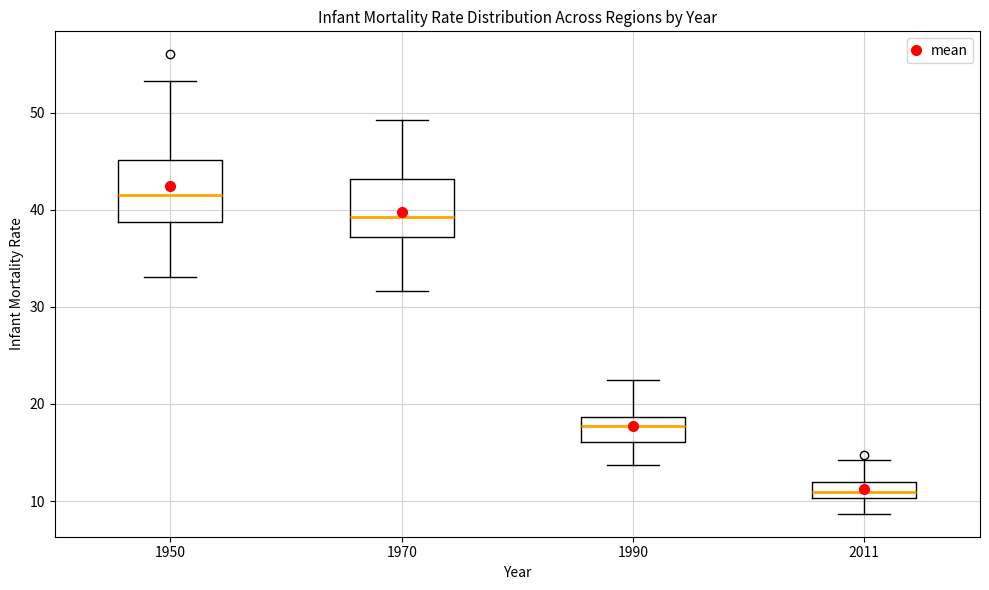

Reading left to right, transcribe this box plot: for each box, give where its median line is, the range the box spans, and where its two whiskers end, as read against the y-axis. The values are not printed on the chart, so give them approximately, as read against the axis.

1950: median 42, box 39 to 45, whiskers 33 to 53
1970: median 39, box 37 to 43, whiskers 32 to 49
1990: median 18, box 16 to 19, whiskers 14 to 23
2011: median 11, box 10 to 12, whiskers 9 to 14